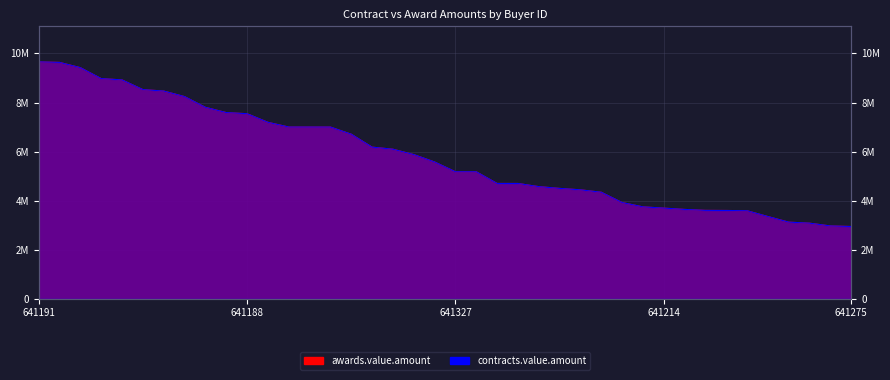

Which category has the highest value in the awards.value.amount series?

641191